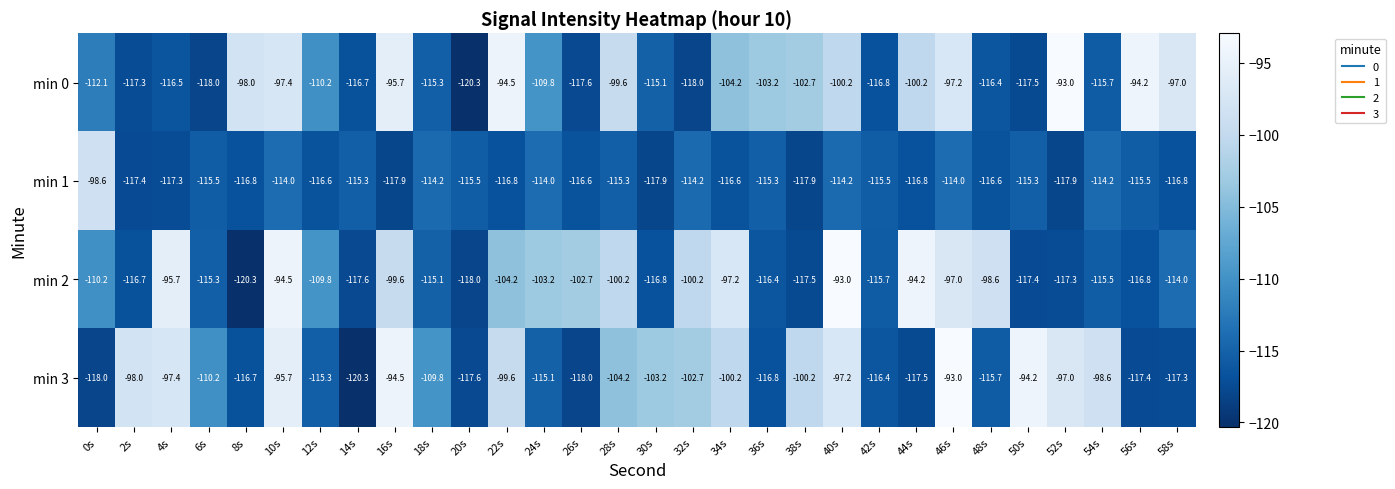

What is the spread (max minus min) of values at 48s?

18.0